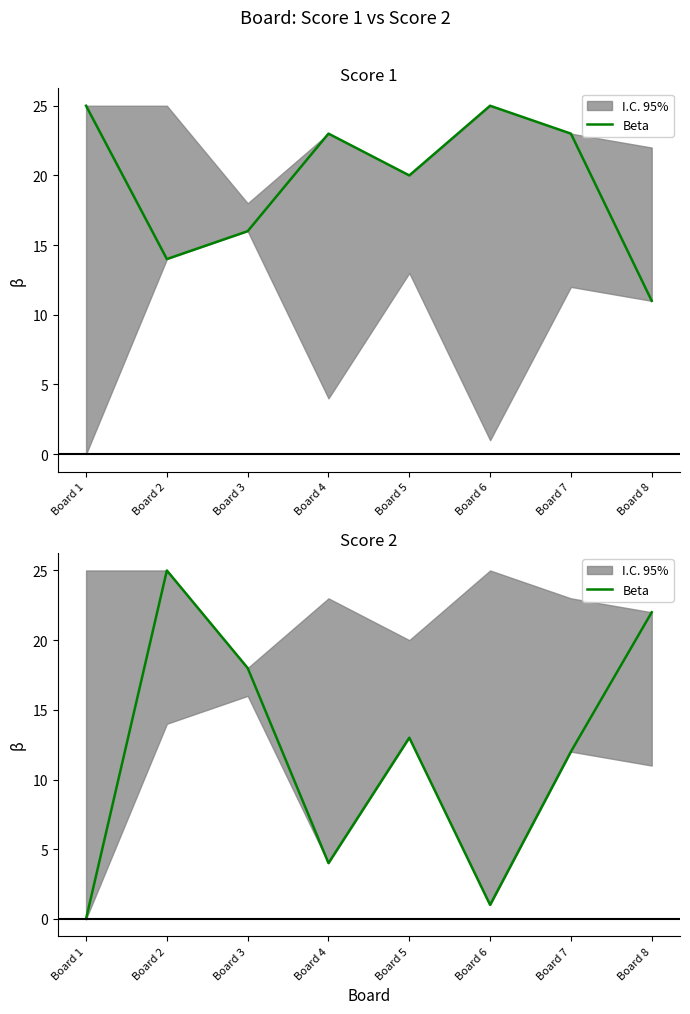

The chart shows a value of 4 at Board 4. True or false?

True